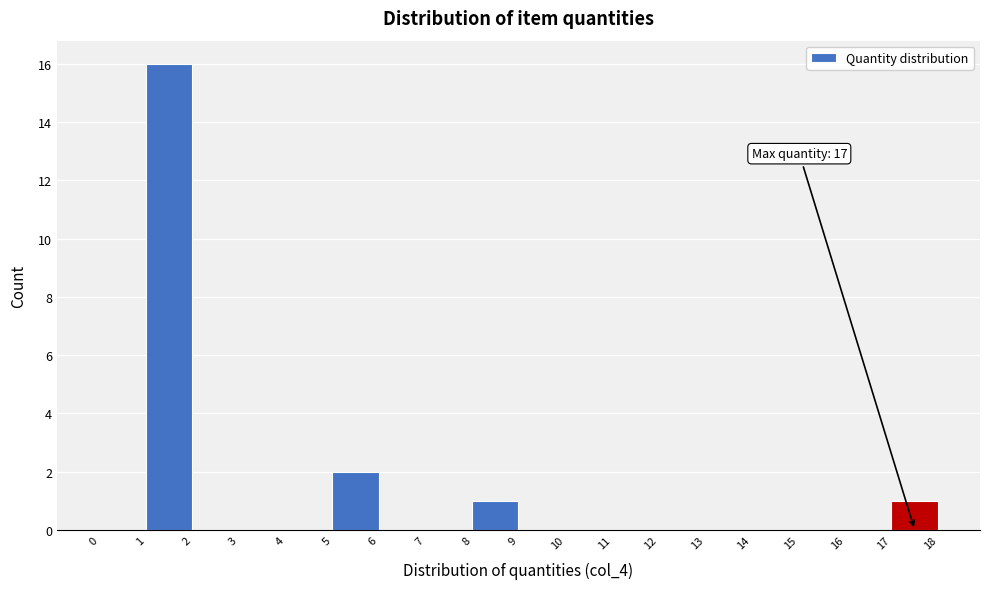

Over which range of the x-axis is the bar tallest?

1 to 2